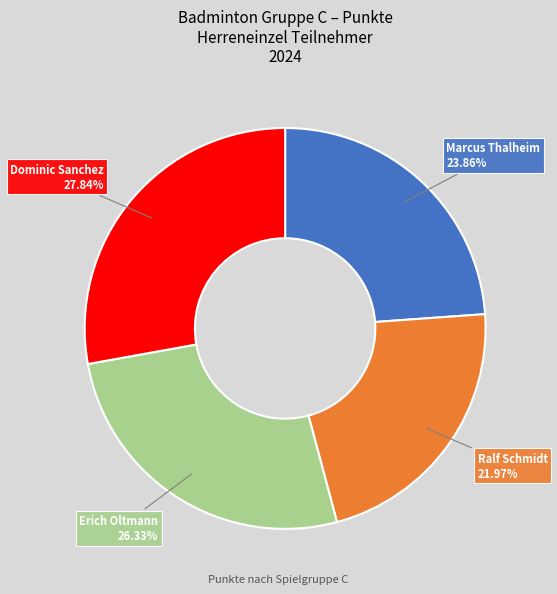

To the nearest percent, what is the difference between the Dominic Sanchez and Marcus Thalheim slice percentages?

4%